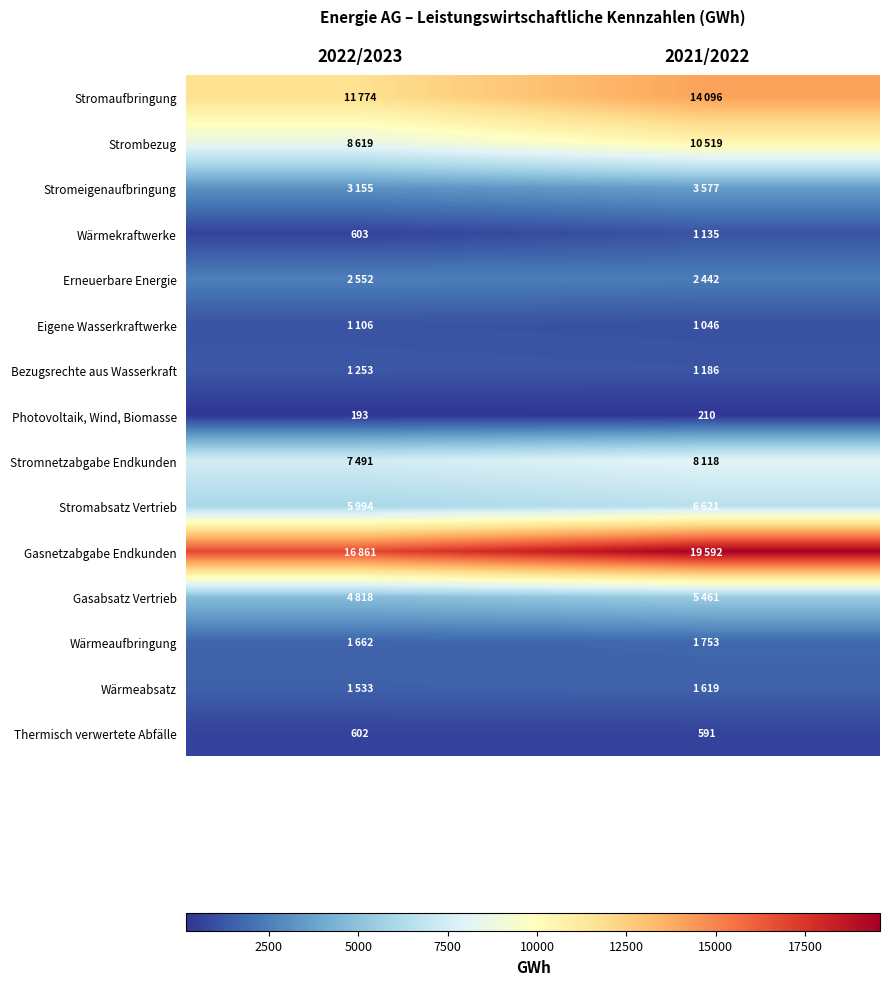

True or false: Thermisch verwertete Abfälle has a value of 591 at 2021/2022.

True